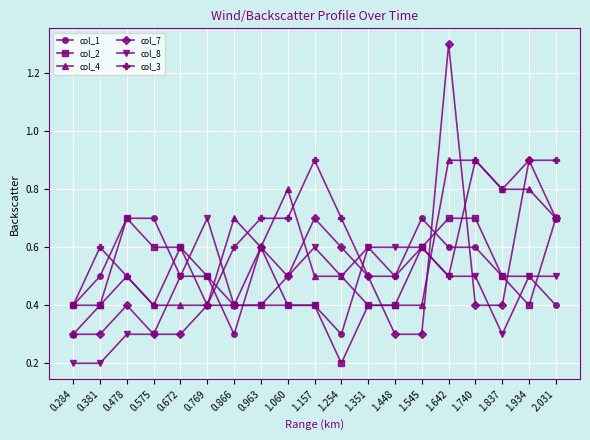

The value of col_3 at 0.672 is 0.2. True or false?

False